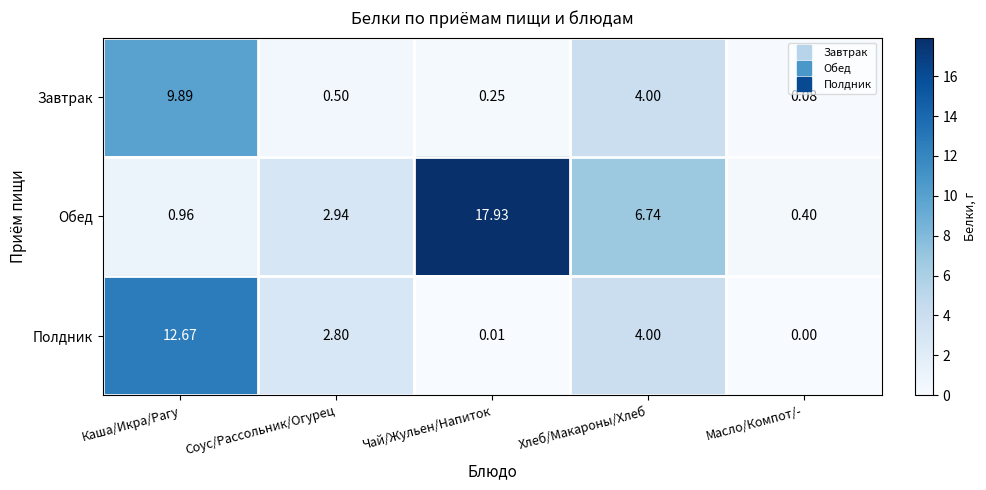

At how many categories does at least one series exceed 9?

2